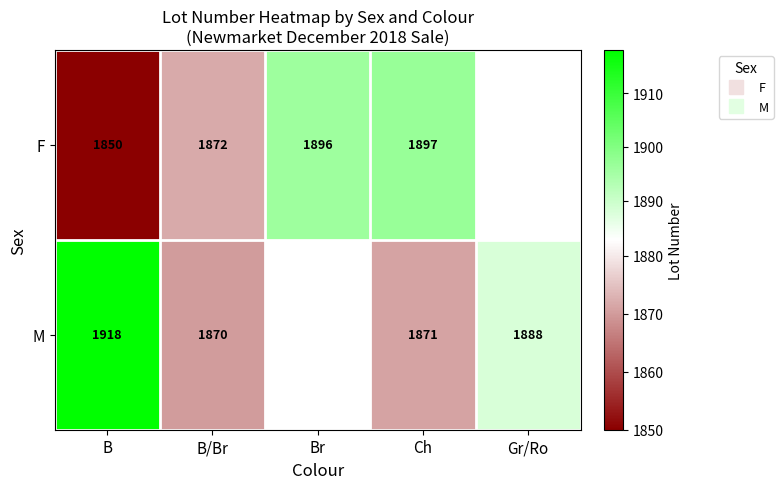

Is it true that F equals 1850.0 at B?

True